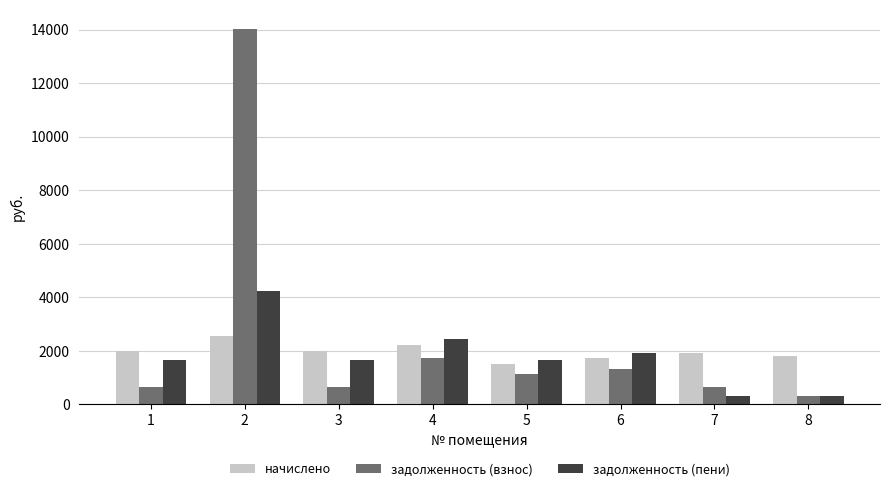

The value of задолженность (пени) at 2 is 1937.3. True or false?

False